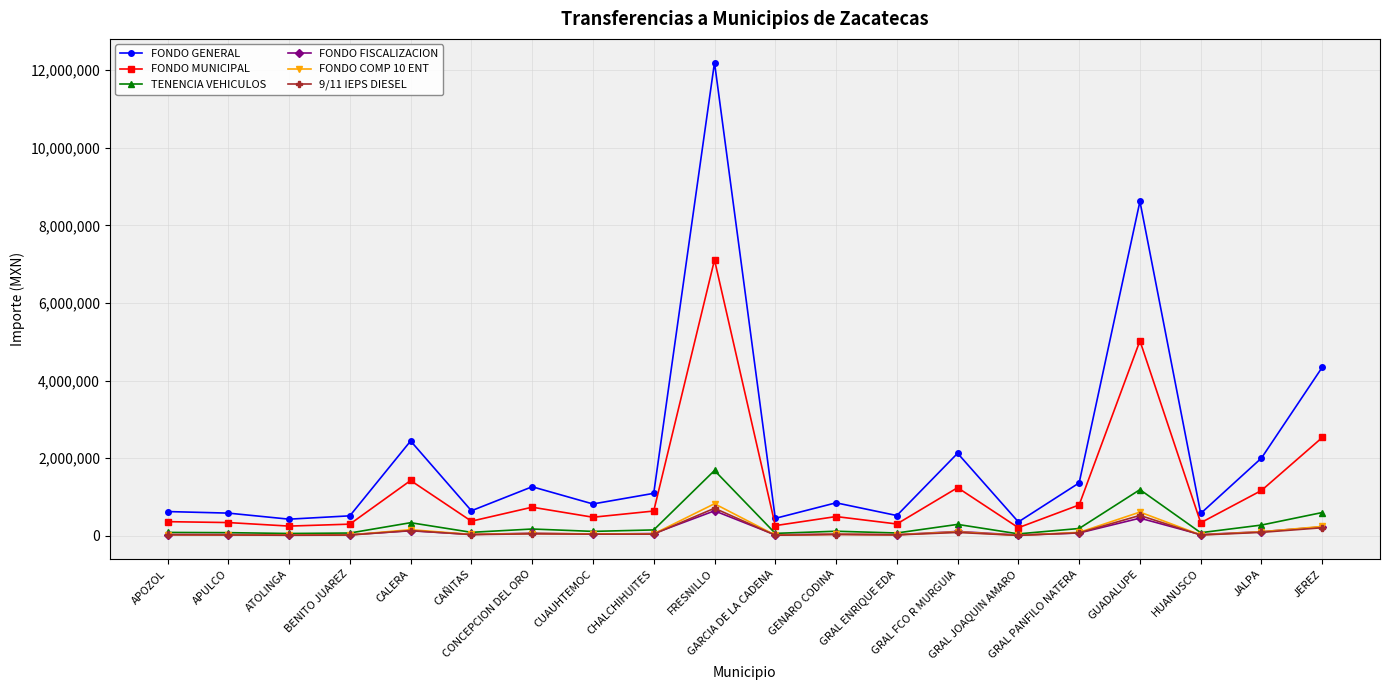

What is the difference between the second highest and minimum values in the FONDO FISCALIZACION series?

435409